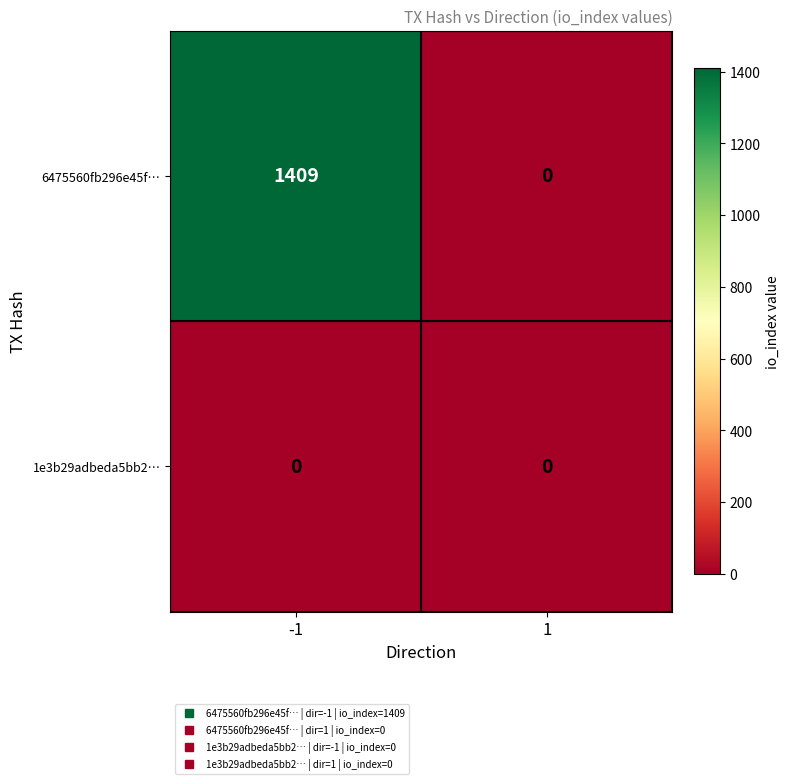

Read the 6475560fb296e45f… value at -1, to the nearest 100.

1400